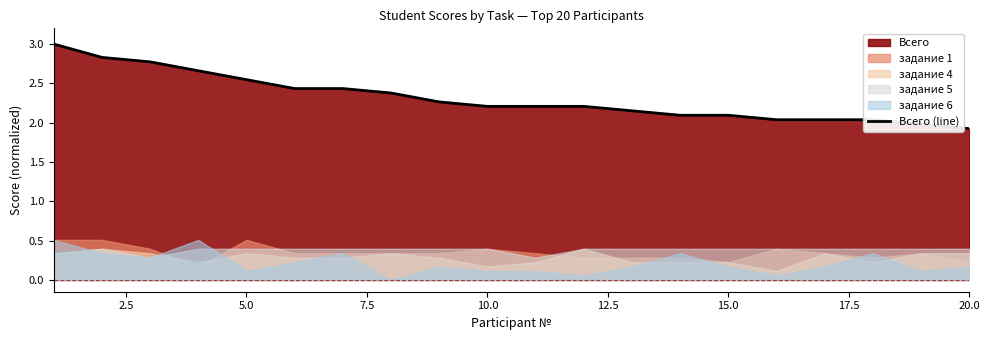

True or false: there are more than 1 points higher than both neighbors.

False